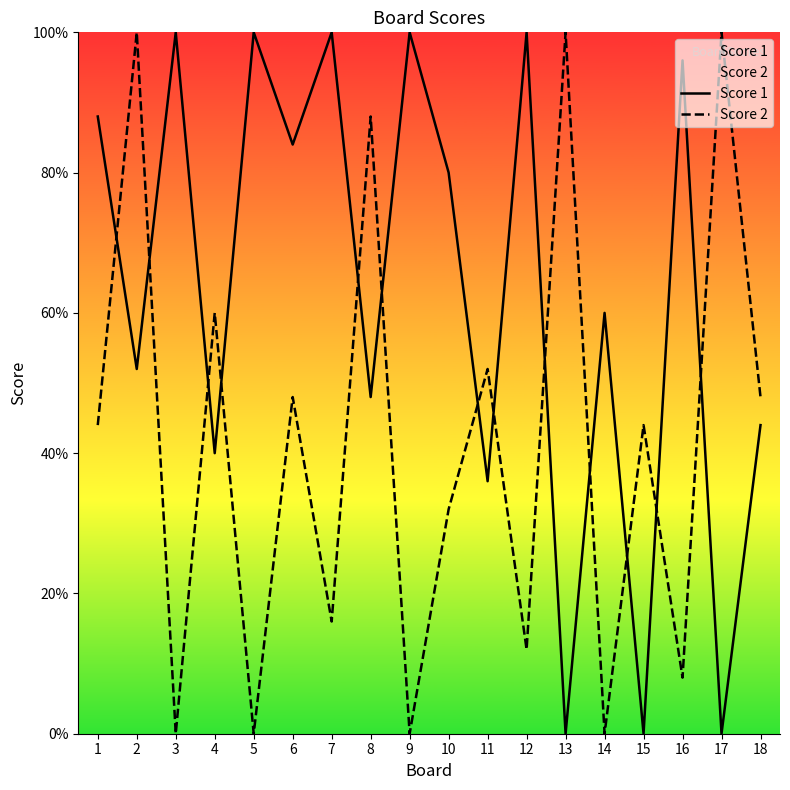

What are all the series names shown in the legend?

Score 1, Score 2